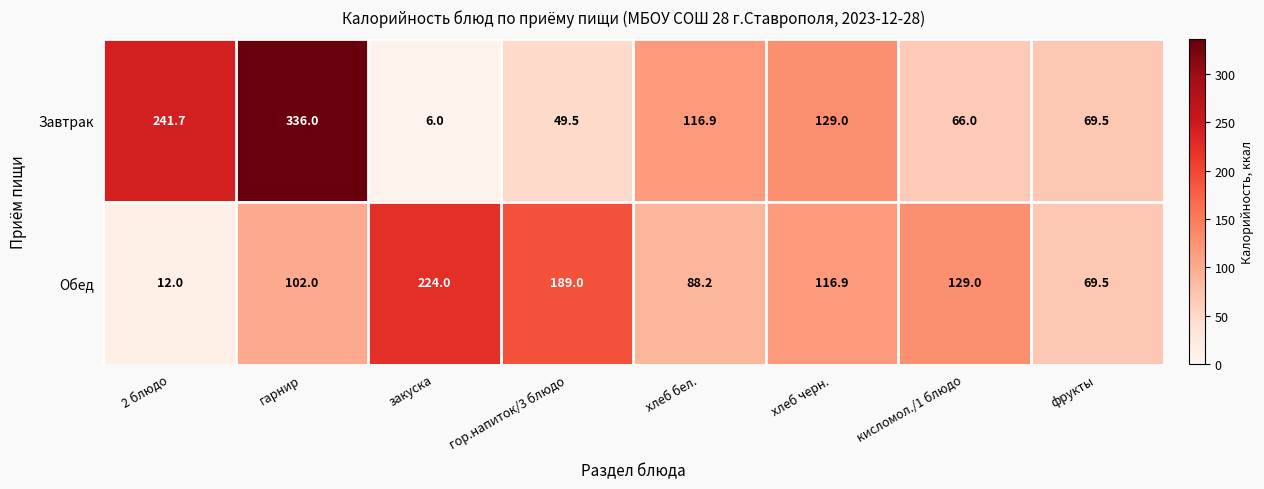

At how many categories does at least one series exceed 153?

4